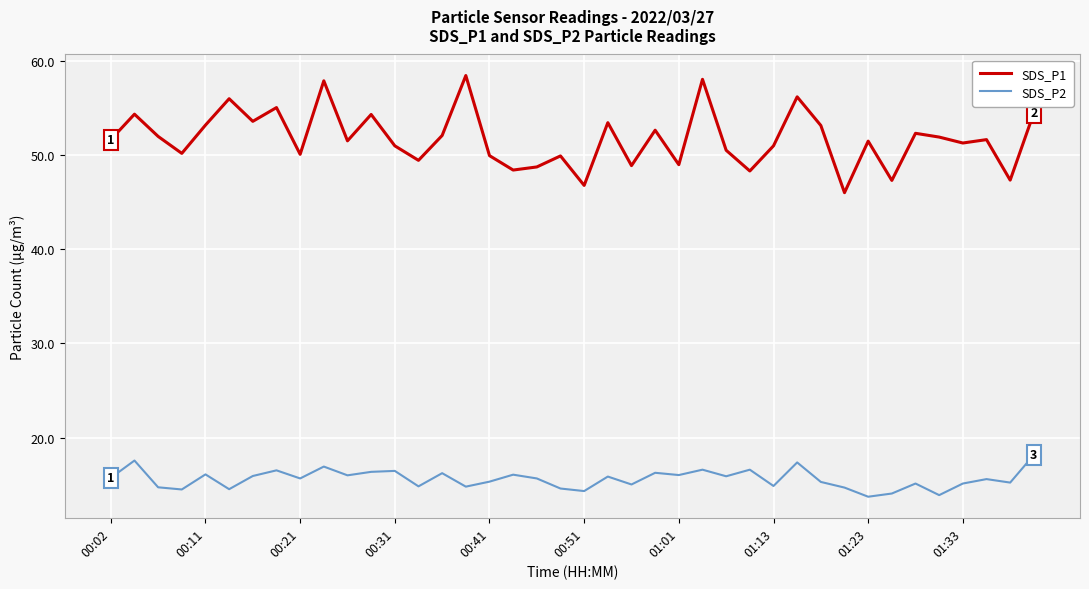

What is the maximum value shown in the chart?

58.4